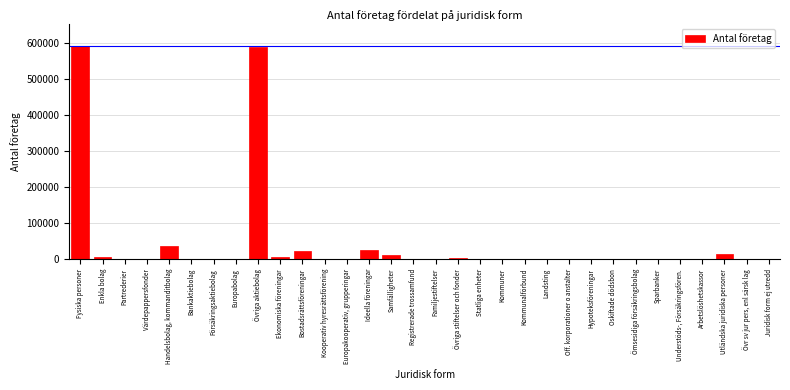

Which has a higher value, Bostadsrättsföreningar or Registrerade trossamfund?

Bostadsrättsföreningar